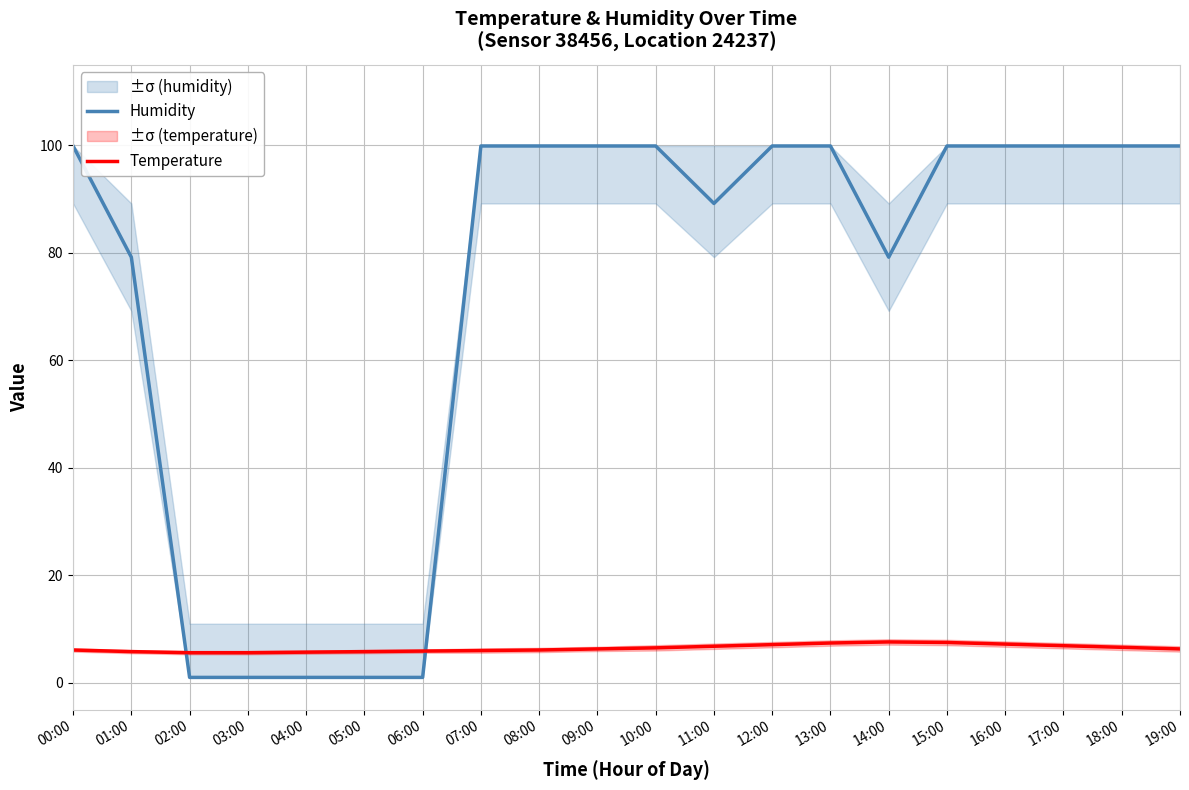

The Temperature series shows 1.4 at 10:00. True or false?

False